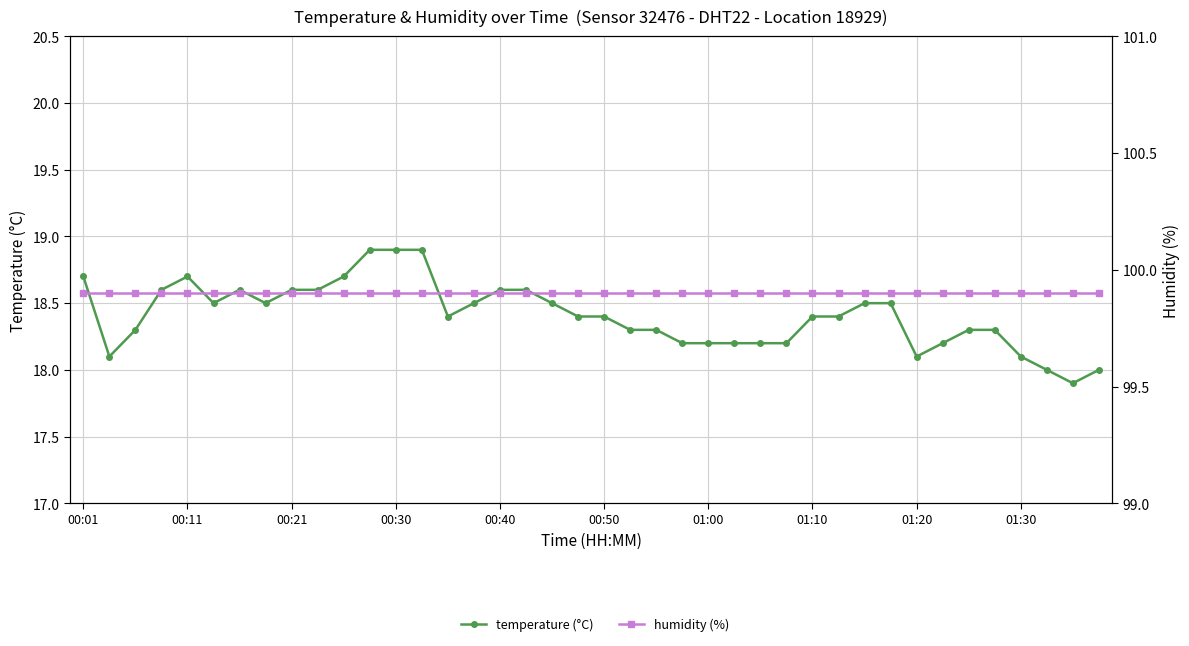

Rank the series by their average value, from lowest to highest.

temperature (°C), humidity (%)